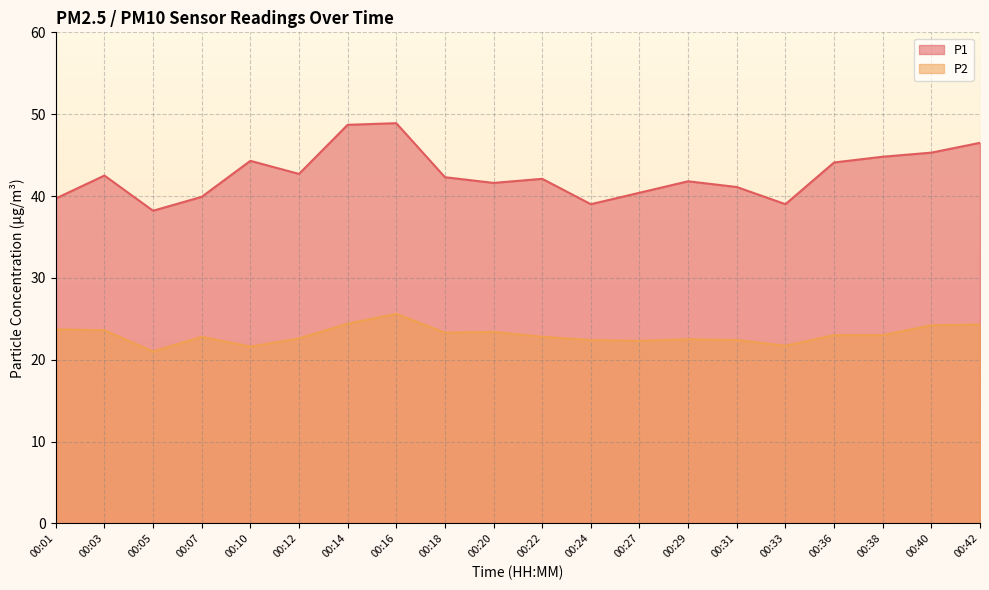

How many lines are shown in the chart?

2